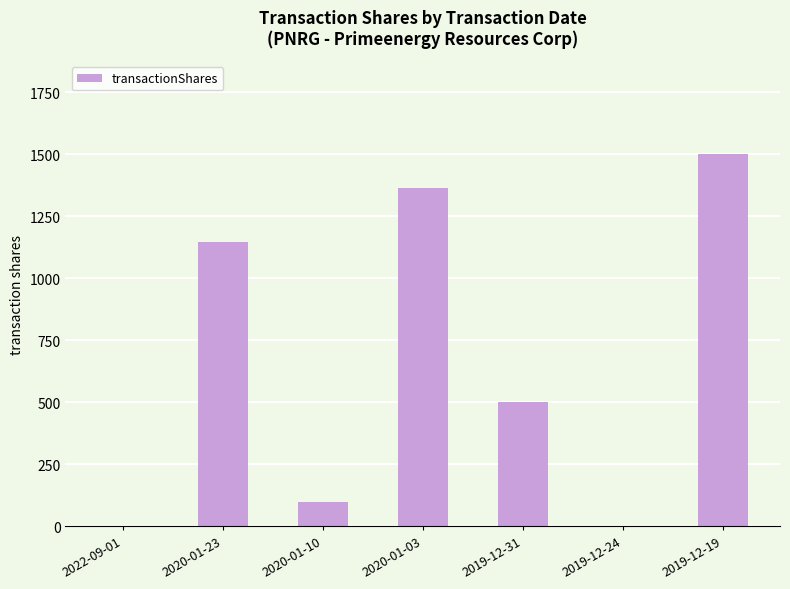

Does the chart contain stacked bars?

No